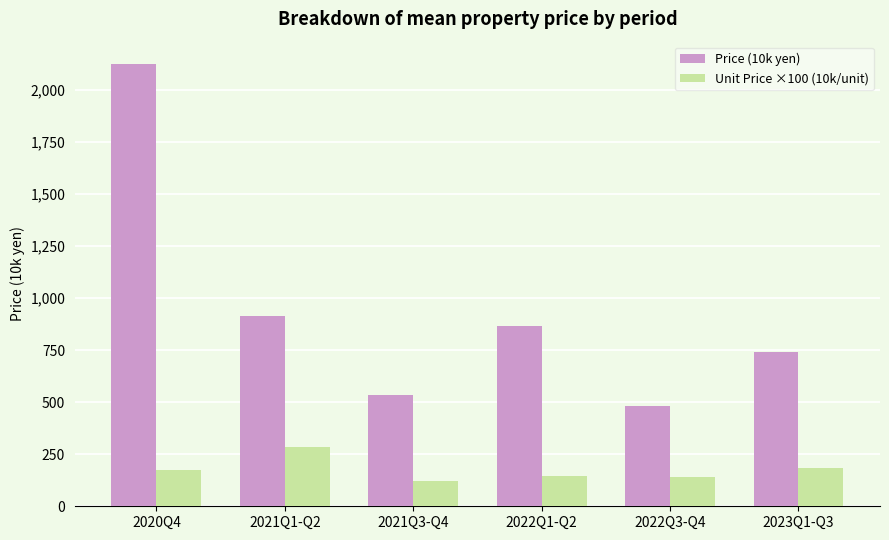

How many values in the Unit Price ×100 (10k/unit) series are below 175?

3